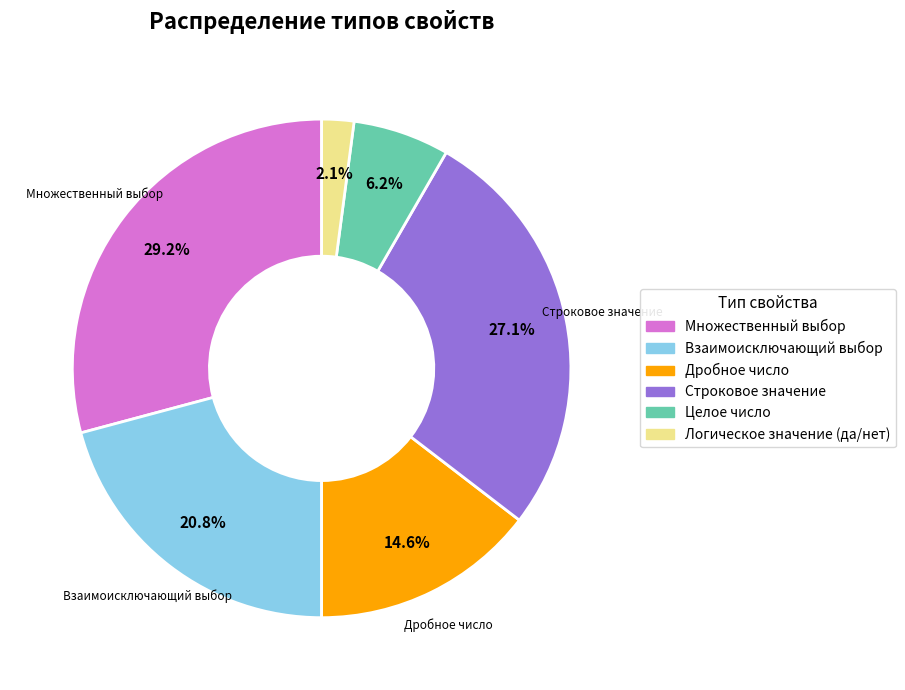

Between Целое число and Дробное число, which is larger?

Дробное число